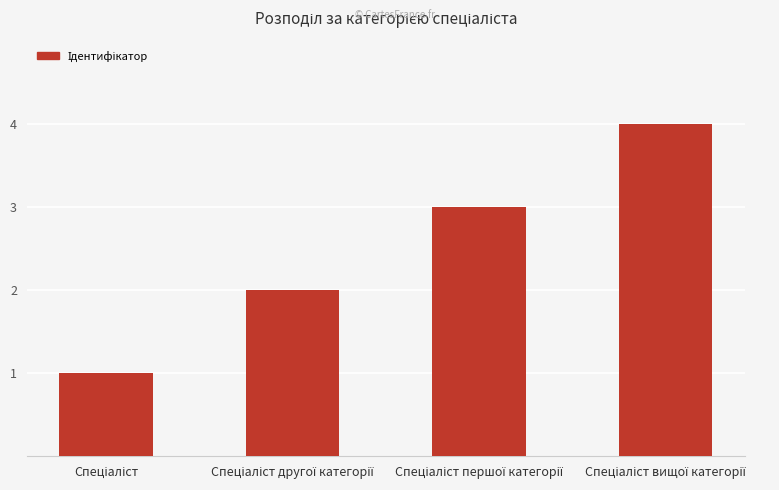

What is the sum of all values?

10